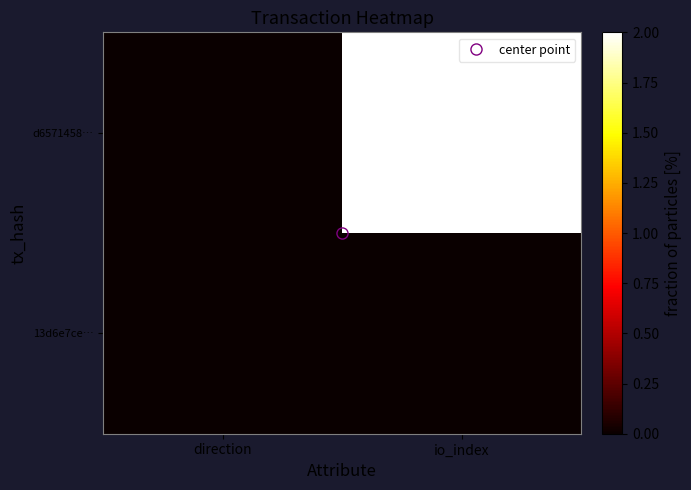

Which series has the largest range (max minus min)?

d6571458…